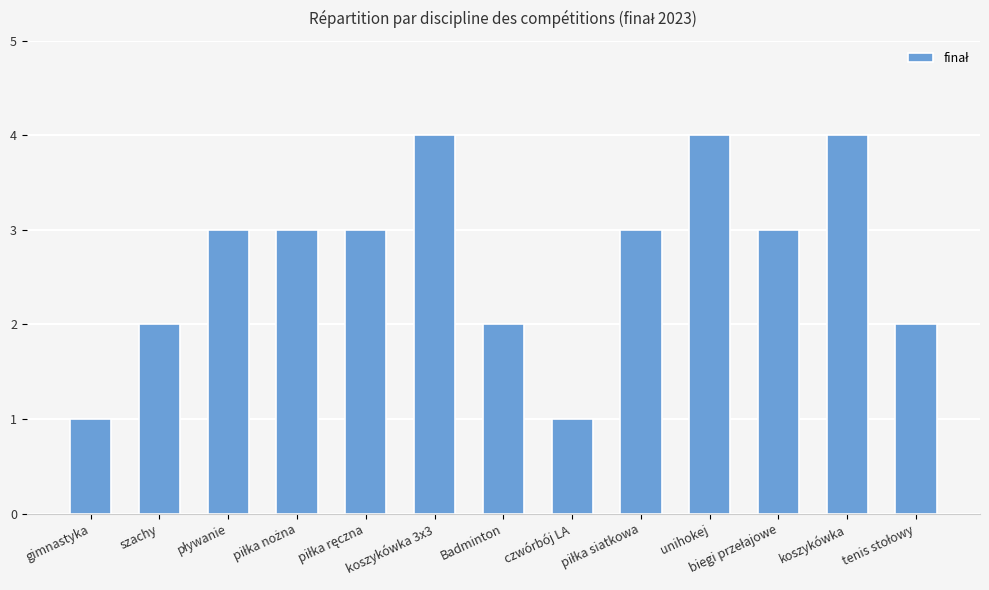

The chart shows a value of 4 at koszykówka 3x3. True or false?

True